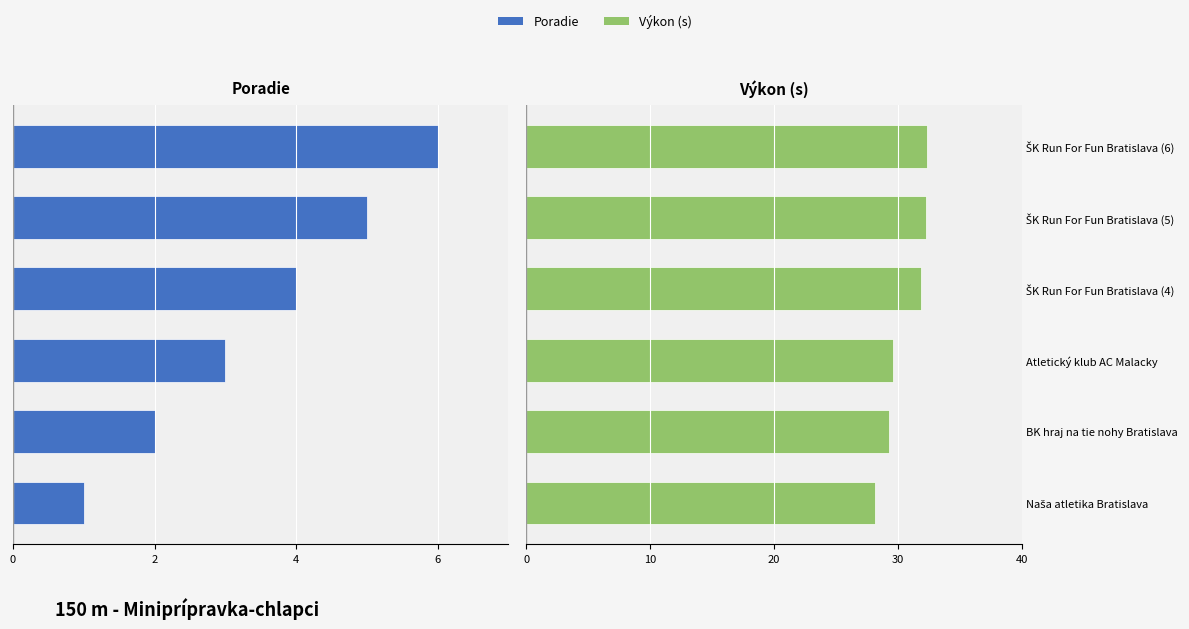

Between Atletický klub AC Malacky and ŠK Run For Fun Bratislava (6), which series saw the biggest shift?

Poradie